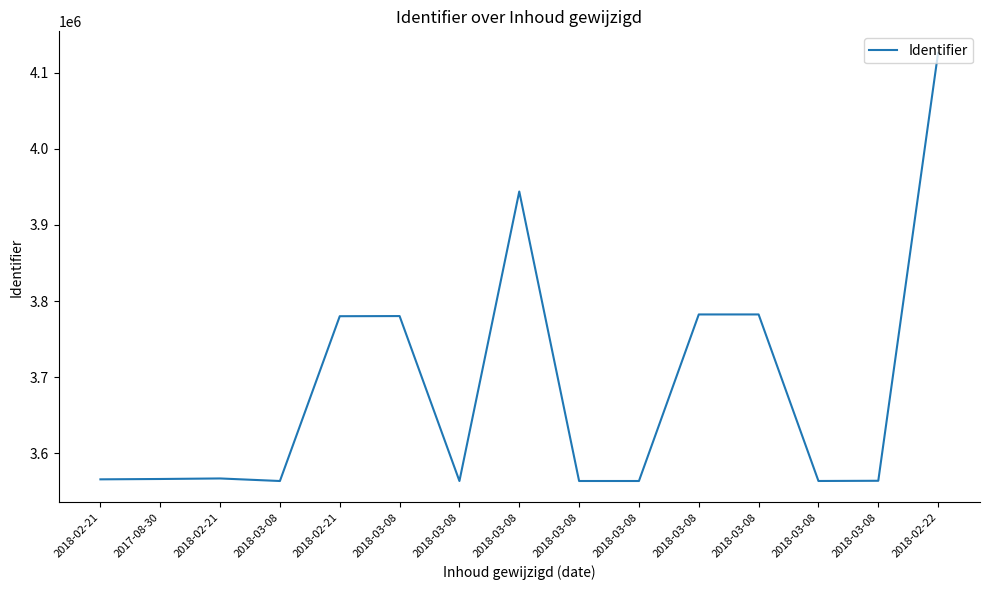

True or false: there are more than 1 points higher than both neighbors.

True